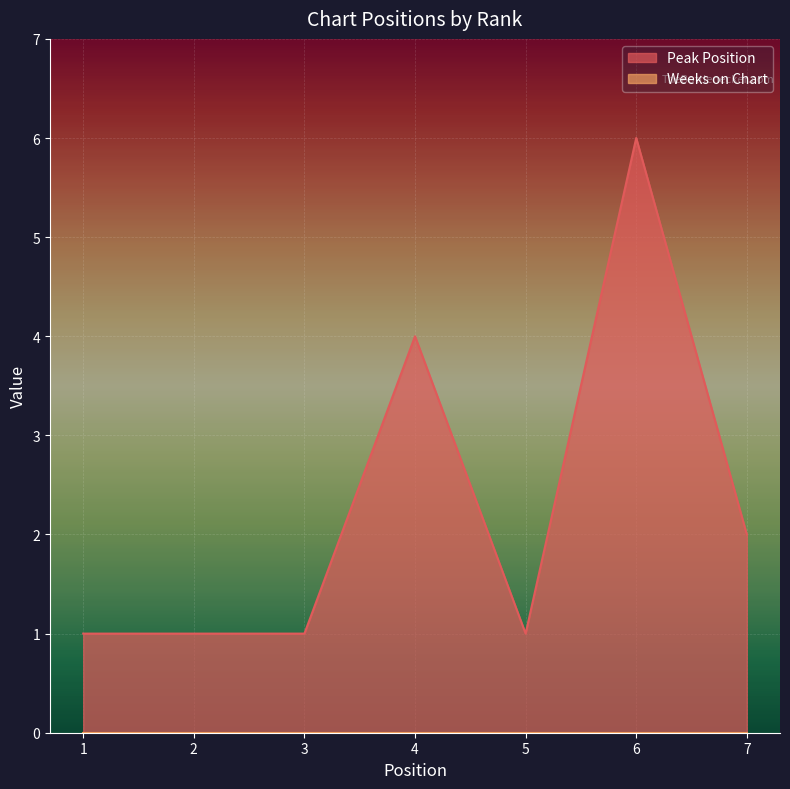

True or false: the data has more than 2 interior local peaks.

False